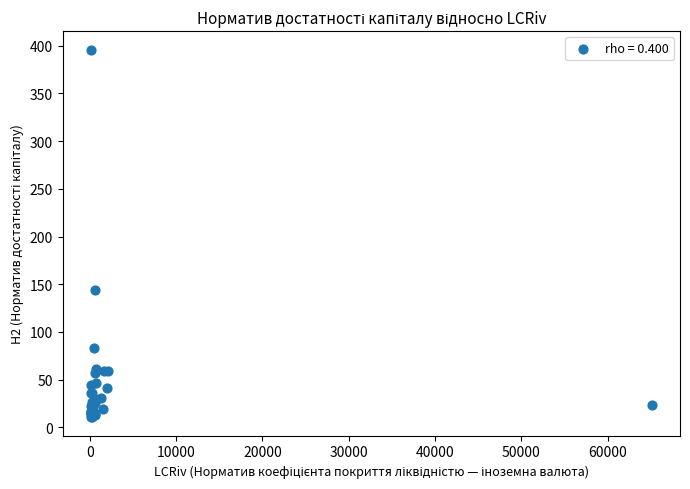

What Y value in the scatter plot is closest to 203?

144.2